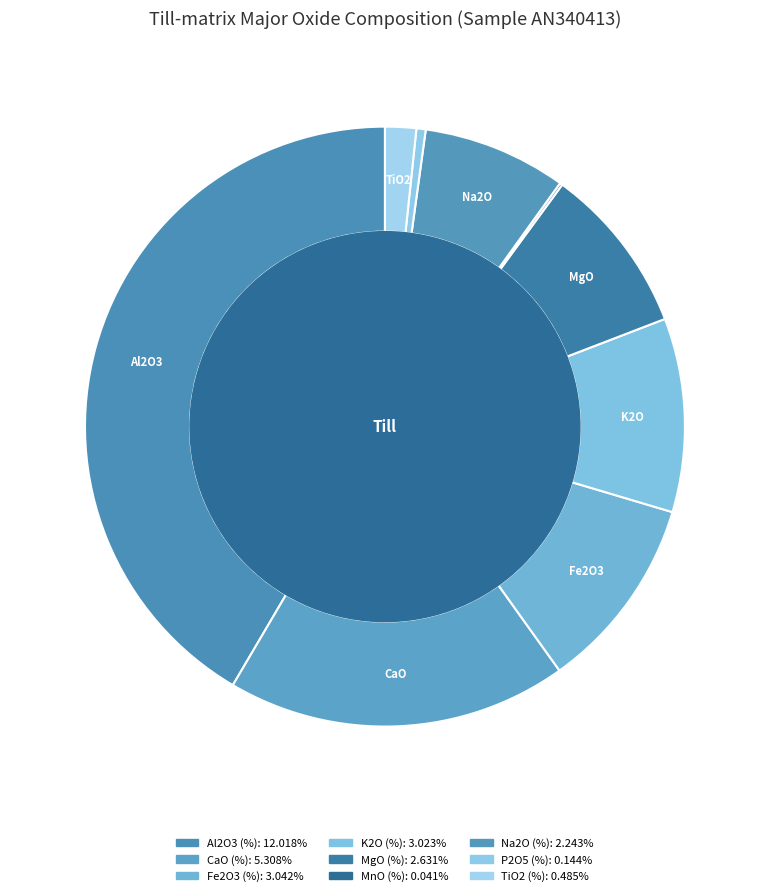

Combined, do Al2O3 (%) and CaO (%) account for over 50%?

Yes